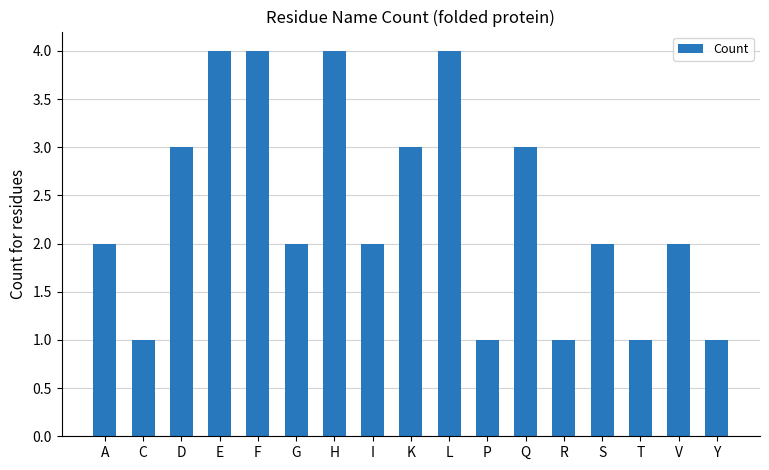

True or false: the data shows 3 at H.

False